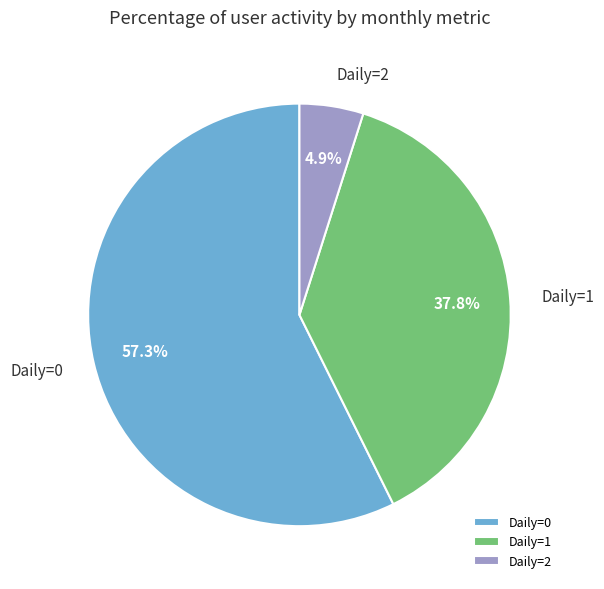

Rank the categories by value from lowest to highest.

Daily=2, Daily=1, Daily=0